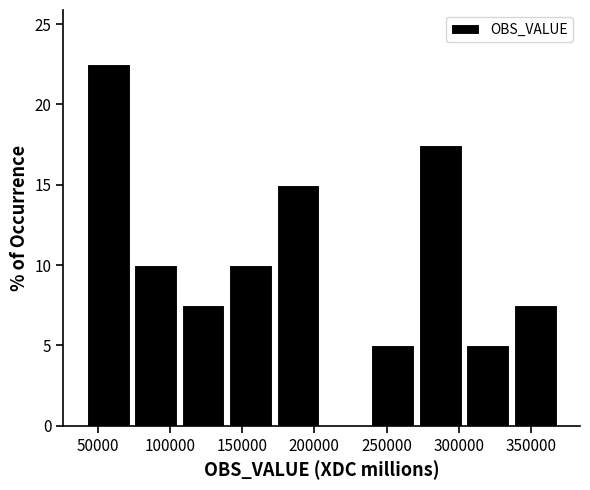

Which range on the x-axis has the tallest bar?

45000 to 75000